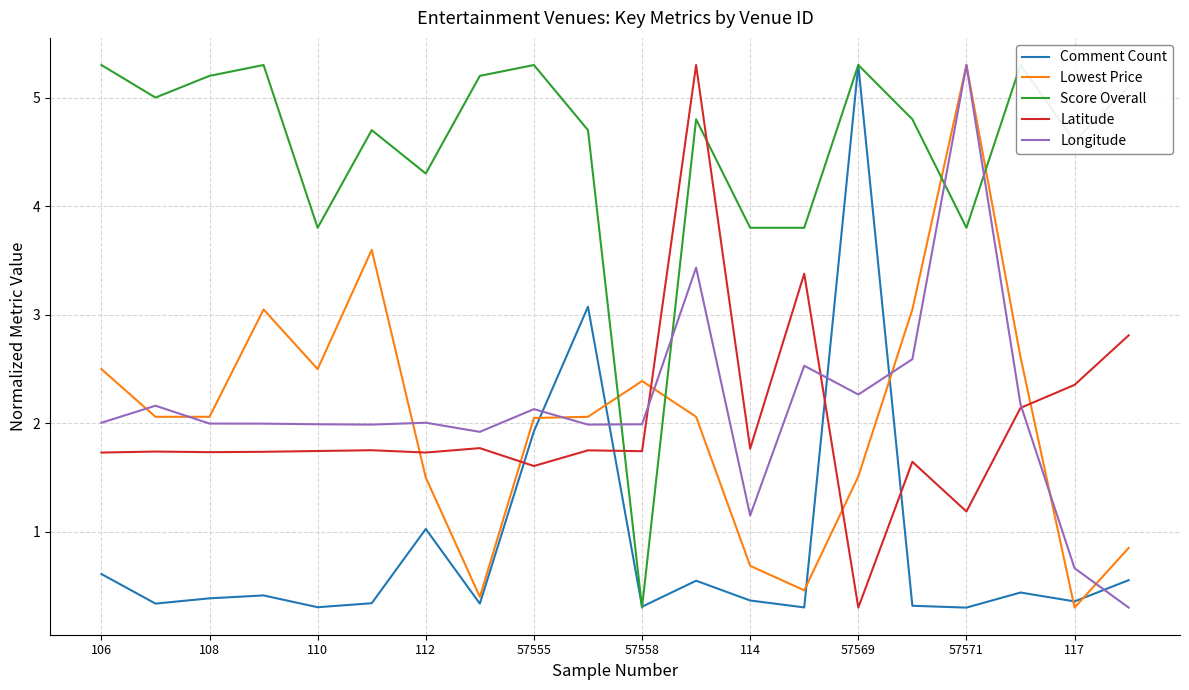

How many data points in Latitude are less than 1?

1